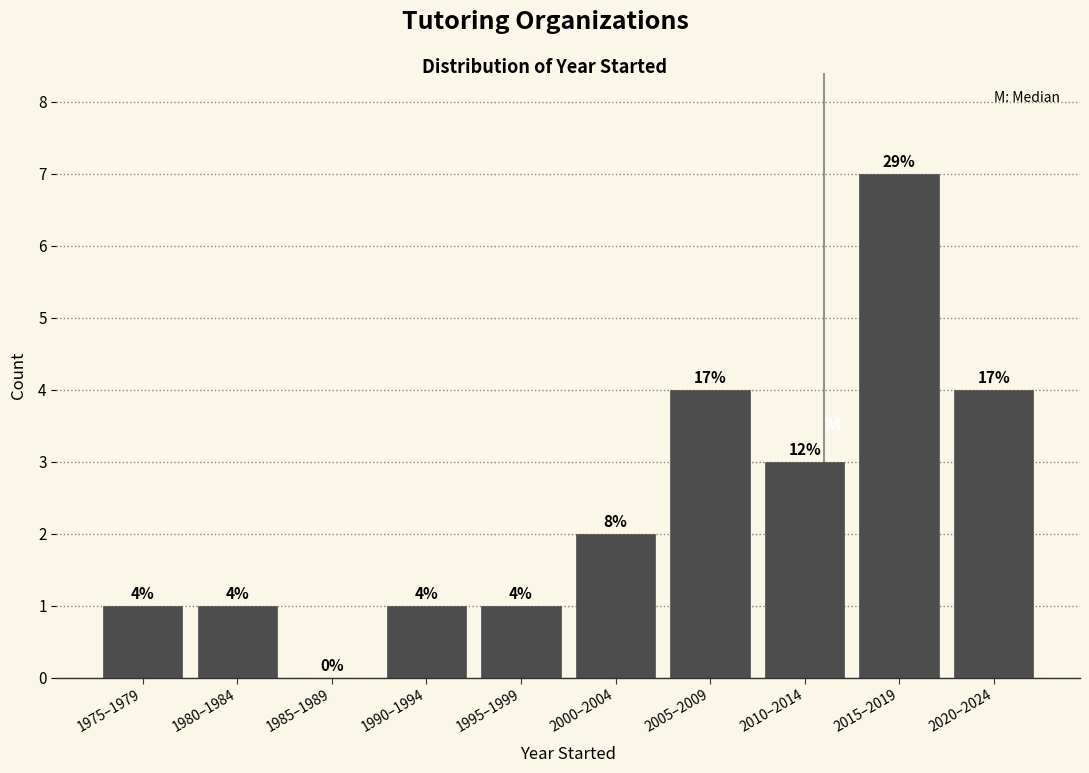

Reading left to right, transcribe all the data shown in this chart.

1975–1979=1	1980–1984=1	1985–1989=0	1990–1994=1	1995–1999=1	2000–2004=2	2005–2009=4	2010–2014=3	2015–2019=7	2020–2024=4